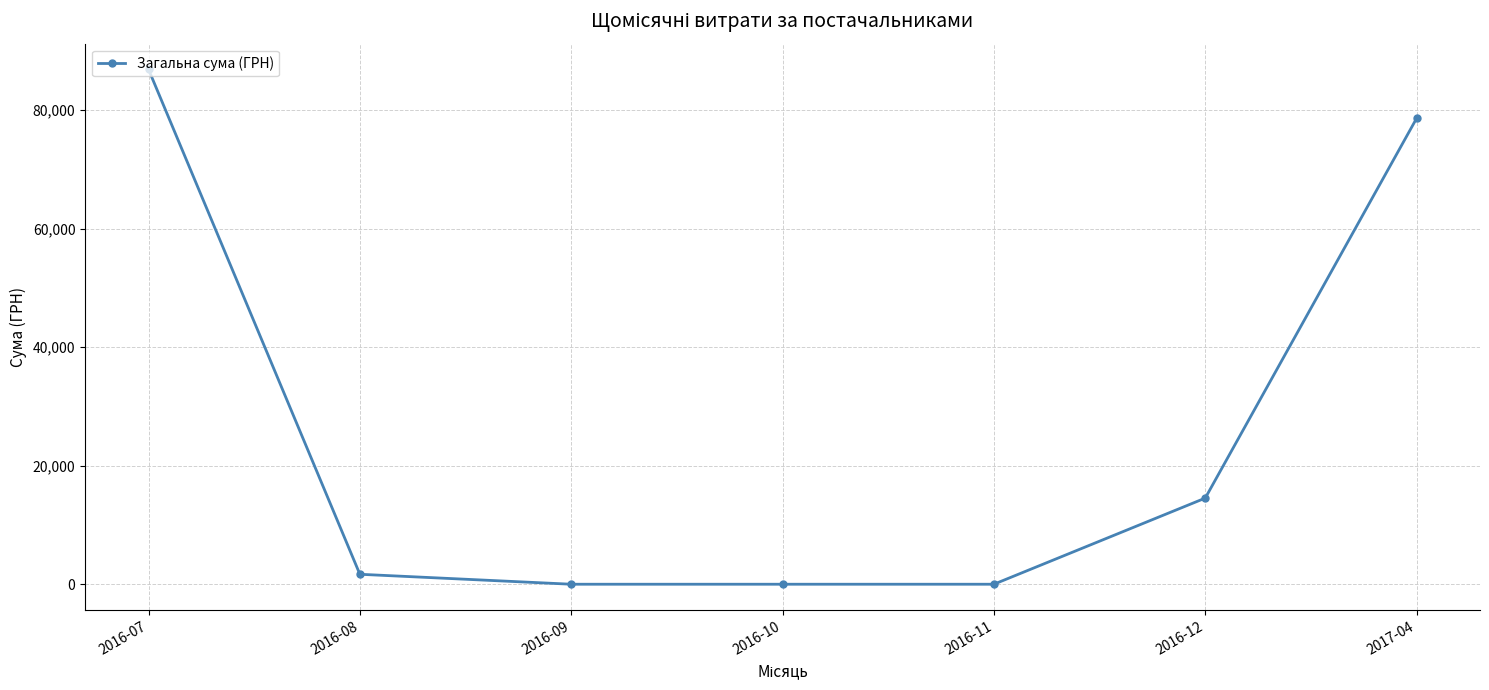

True or false: the data shows 1681.0 at 2016-08.

True